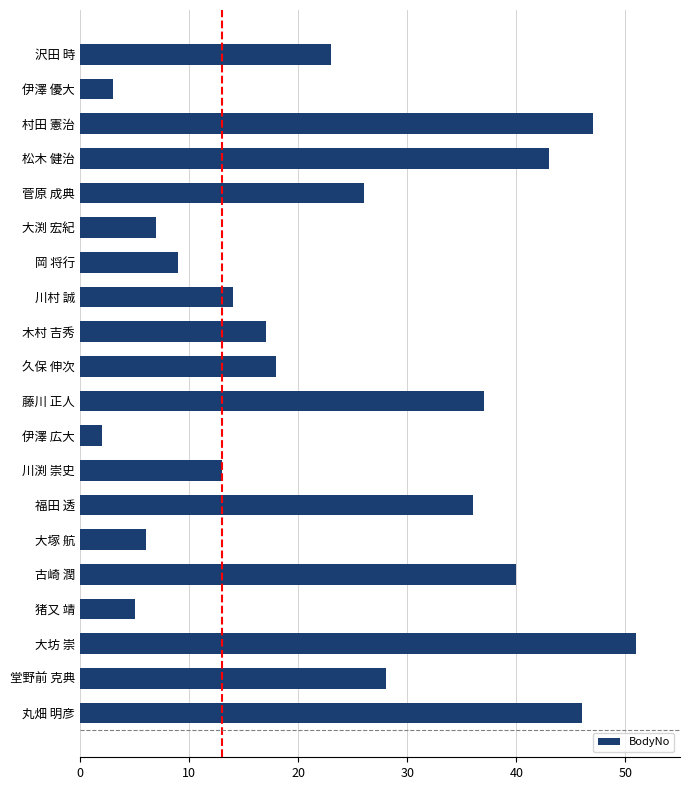

Count the number of data series in this chart.

1